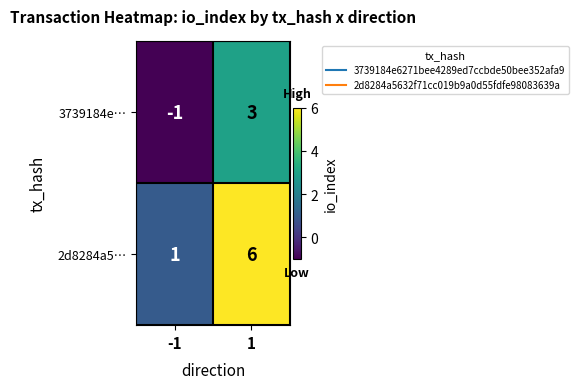

Which series has the widest spread of values?

2d8284a5…